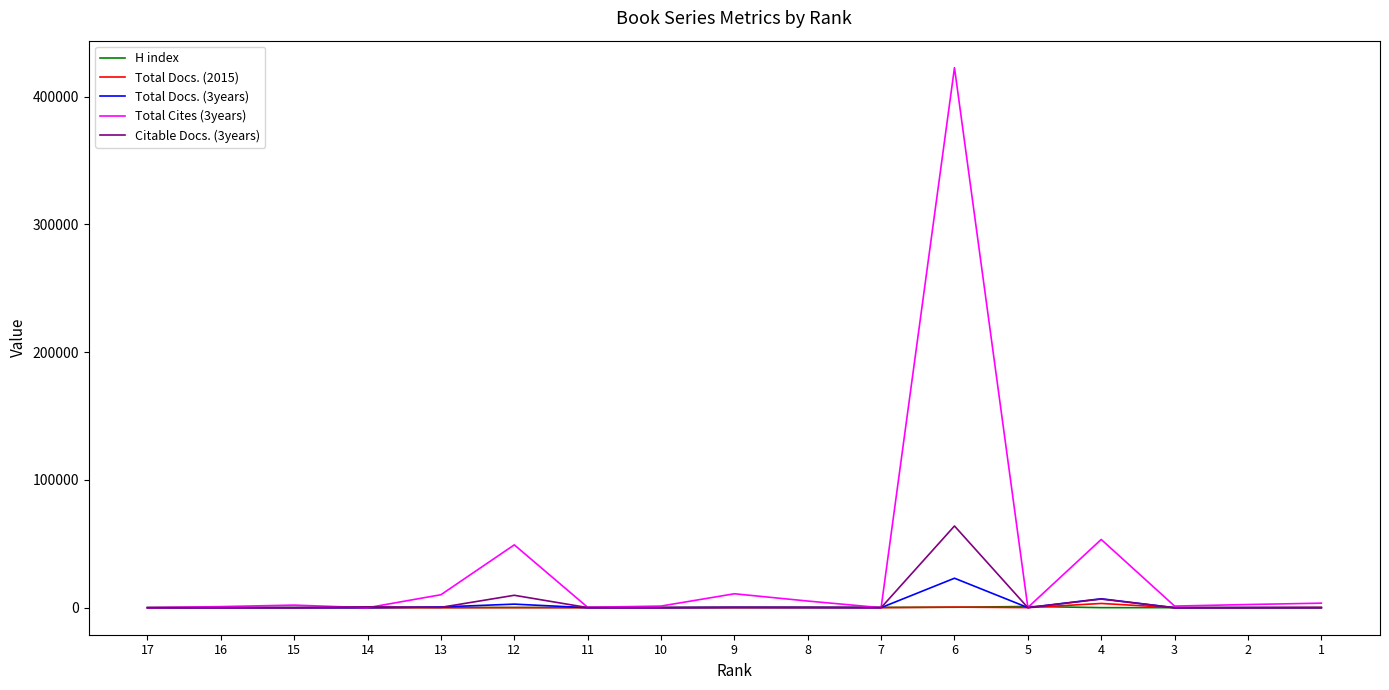

What is the difference between the H index values at 3 and 12?

125